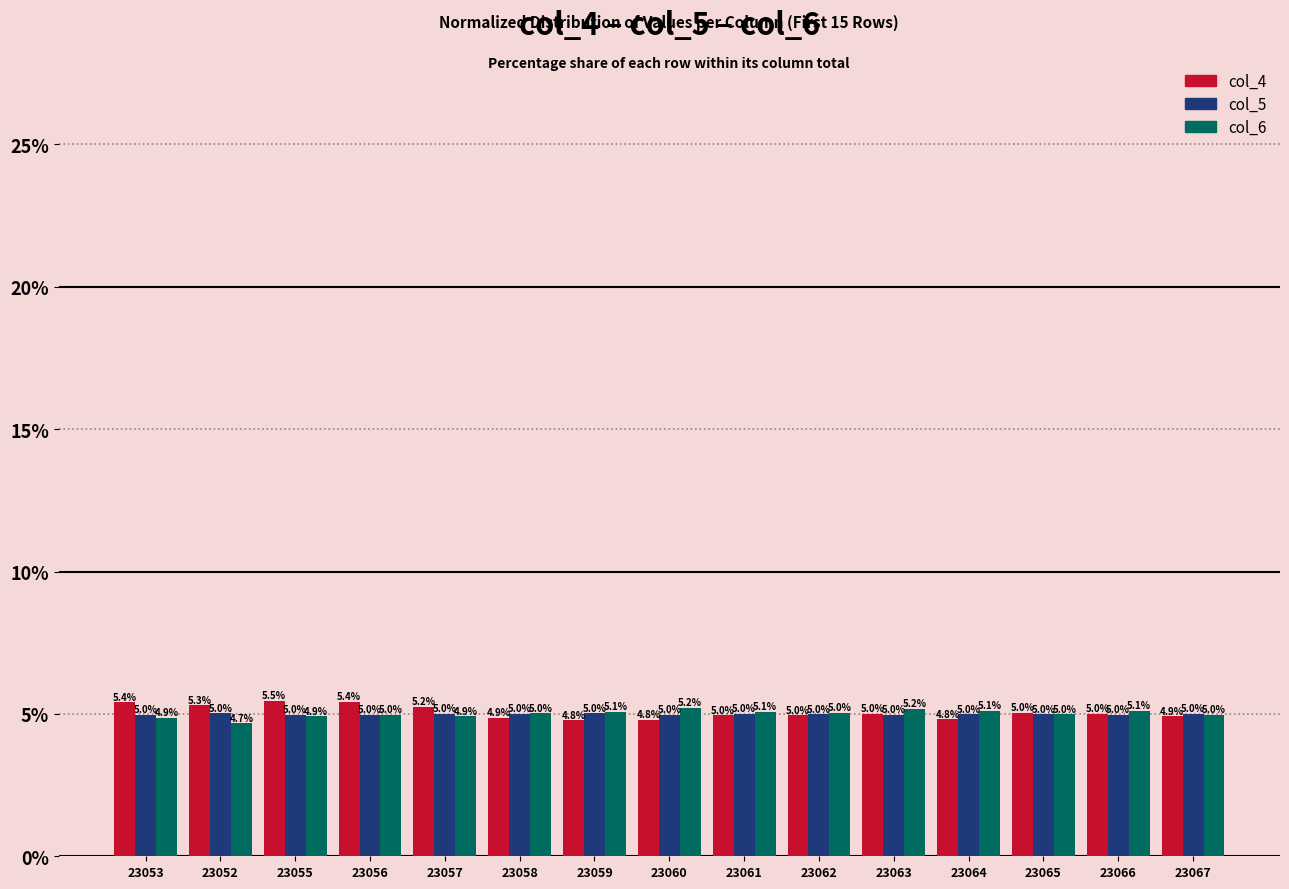

What is the difference between the maximum and minimum values in the col_5 series?

0.1